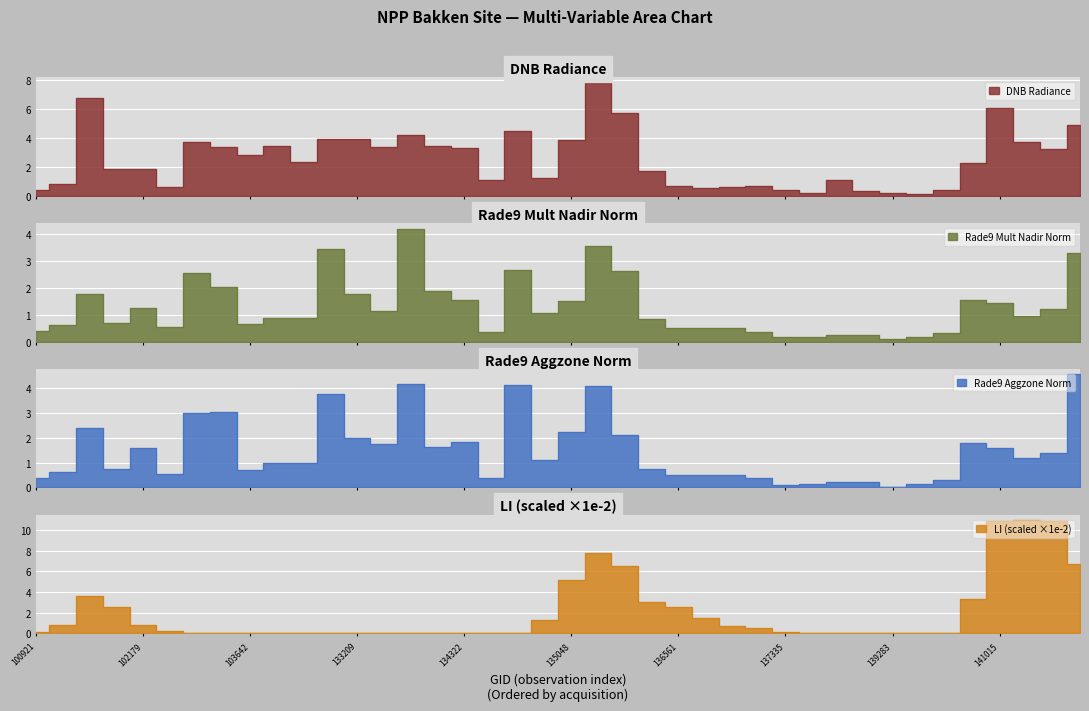

What is the average value of the li series?

2.0